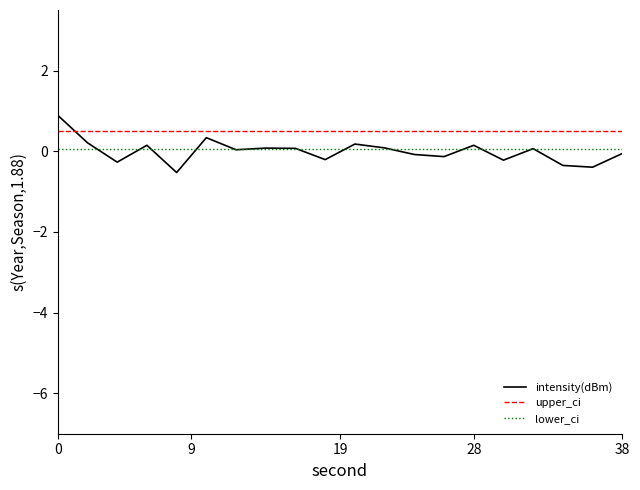

True or false: upper_ci and lower_ci cross at least once.

False